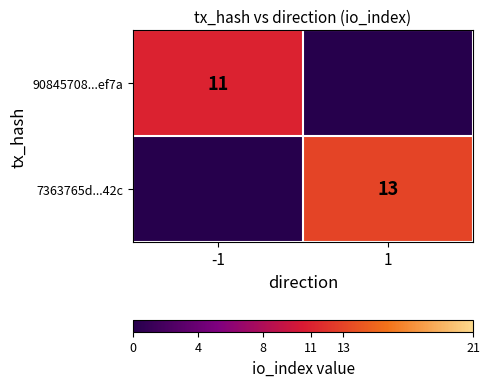

Is it true that 7363765d...42c equals 13 at 1?

True